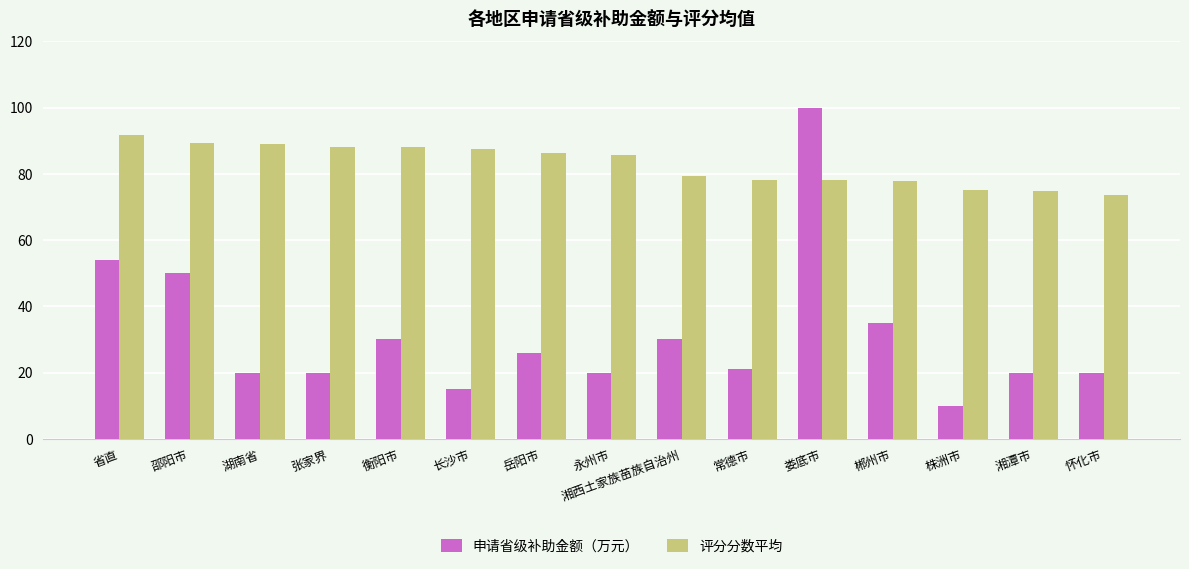

What is the difference between the highest and lowest values at 湘西土家族苗族自治州?

49.4